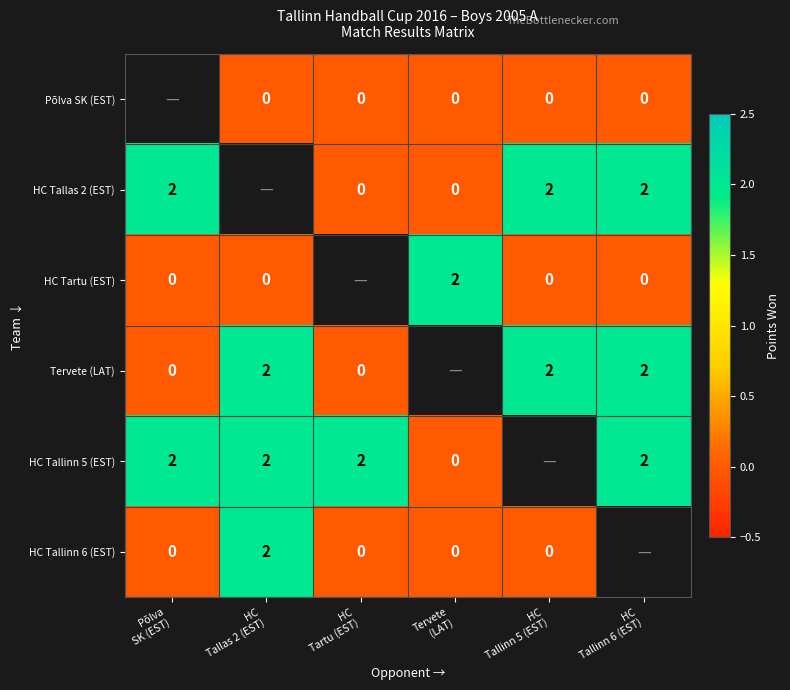

Between HC
Tartu (EST) and Põlva
SK (EST), which is larger?

Põlva
SK (EST)